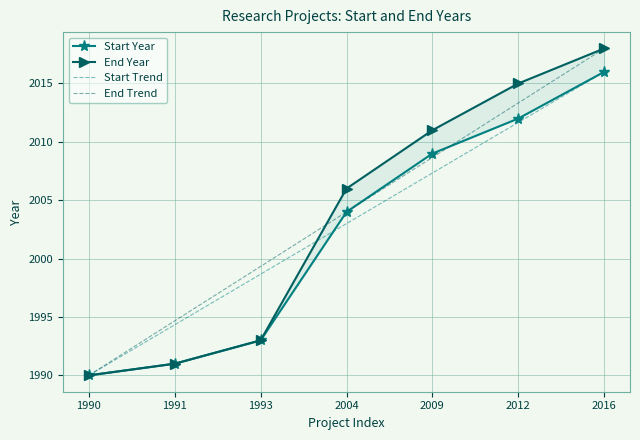

The value of Start Year at 1991 is 3313. True or false?

False